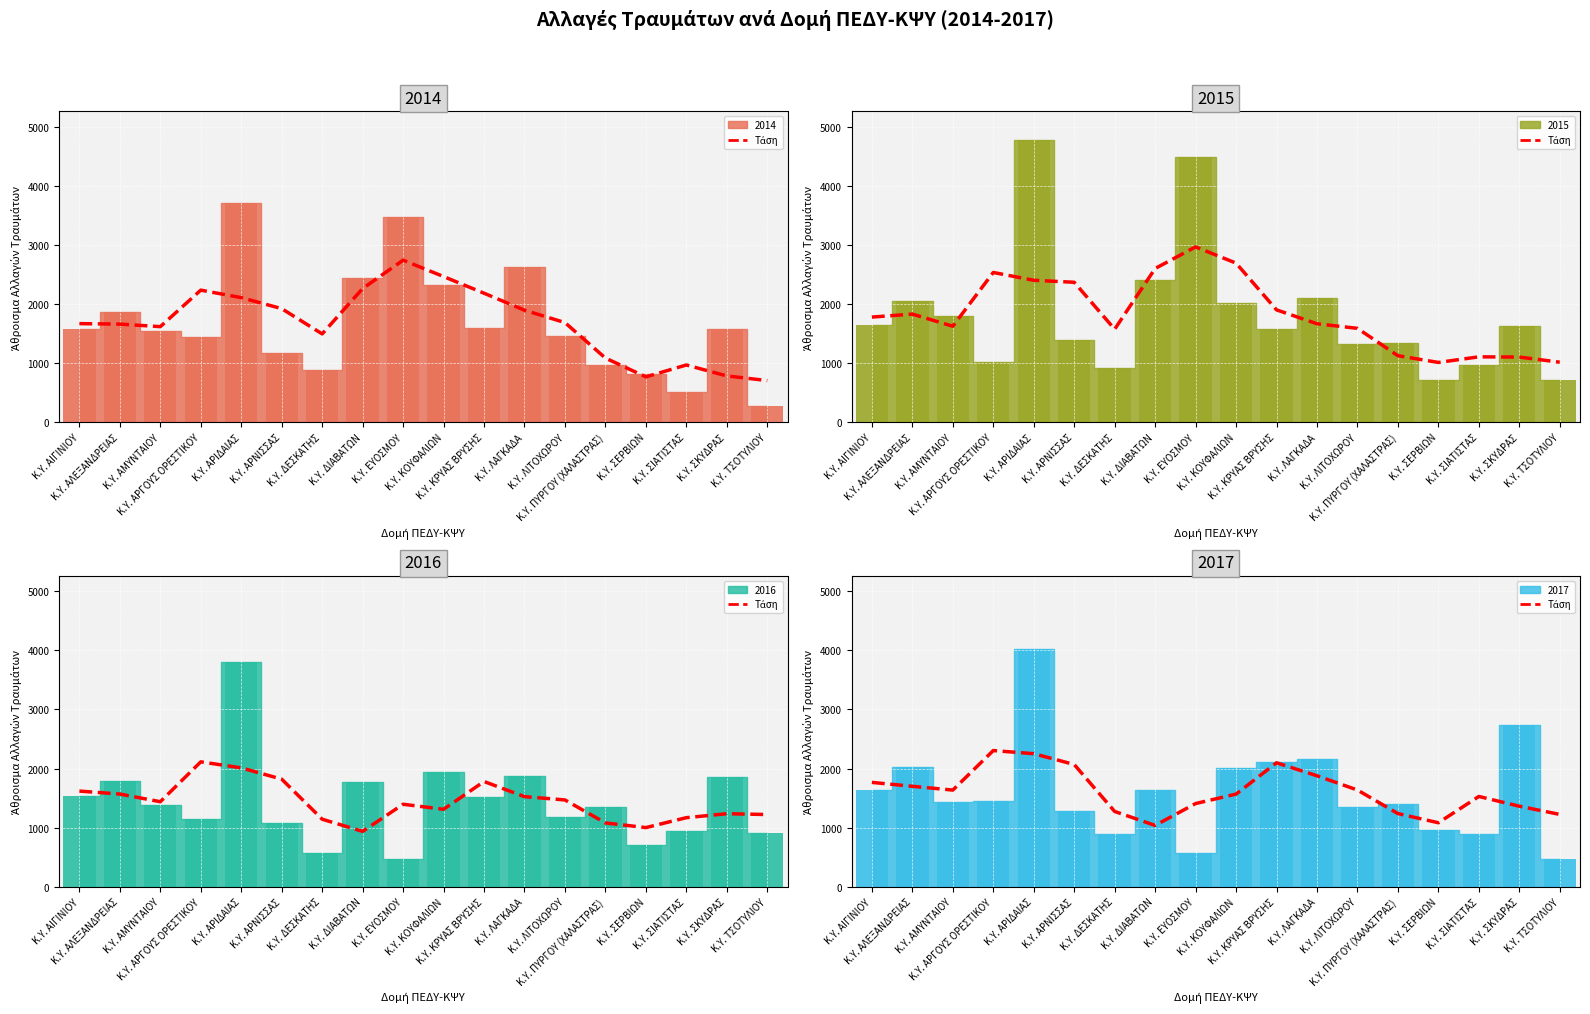

Read the Trend 2016 value at Κ.Υ. ΑΛΕΞΑΝΔΡΕΙΑΣ, to the nearest 50.

1550